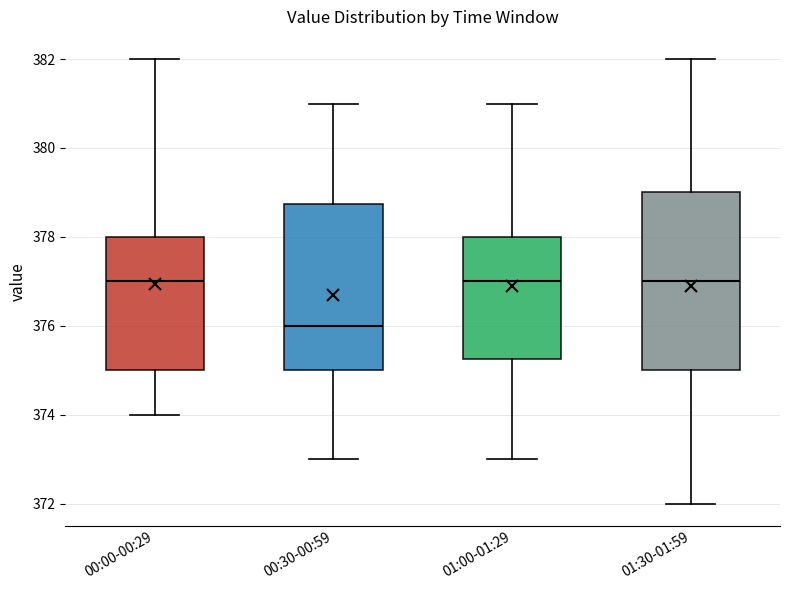

Where does the upper whisker of the box for 01:00-01:29 end on the y-axis? The values are not printed on the chart, so give them approximately, as read against the axis.

381.0